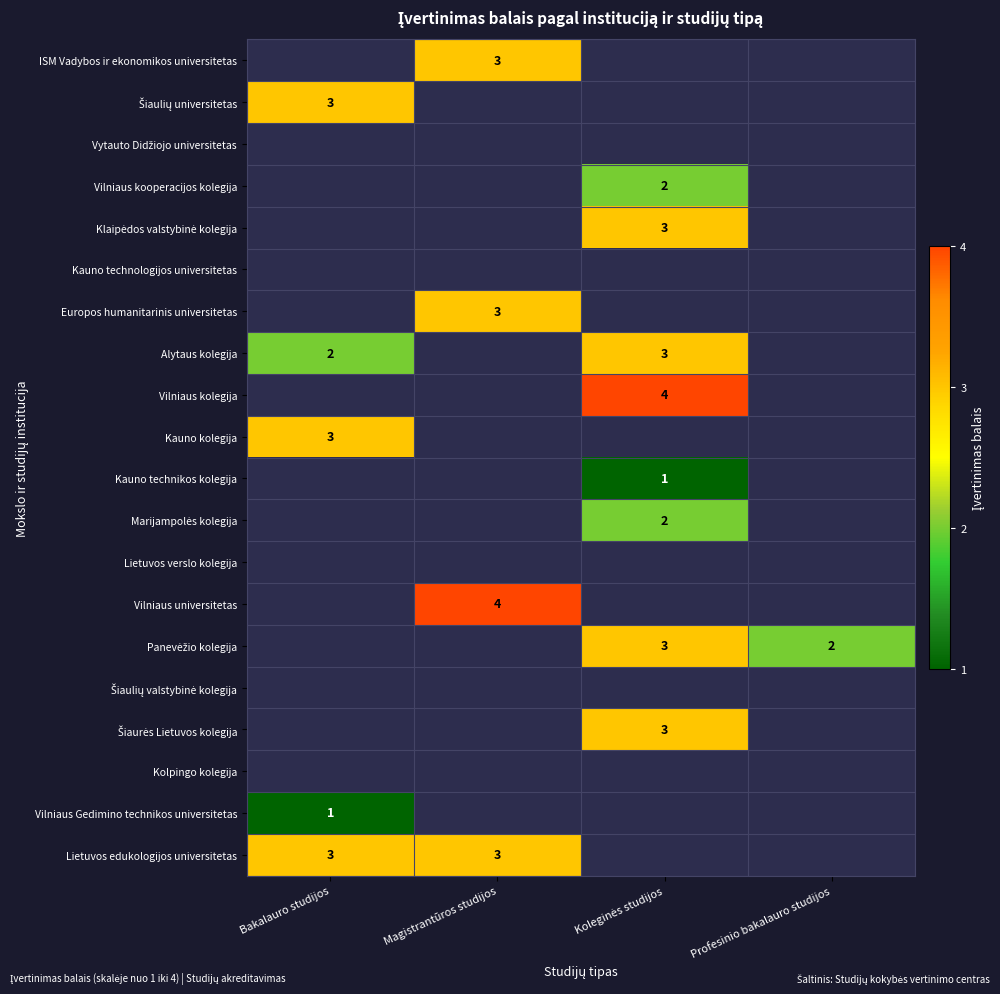

The value of Šiaurės Lietuvos kolegija at Bakalauro studijos is -2. True or false?

False